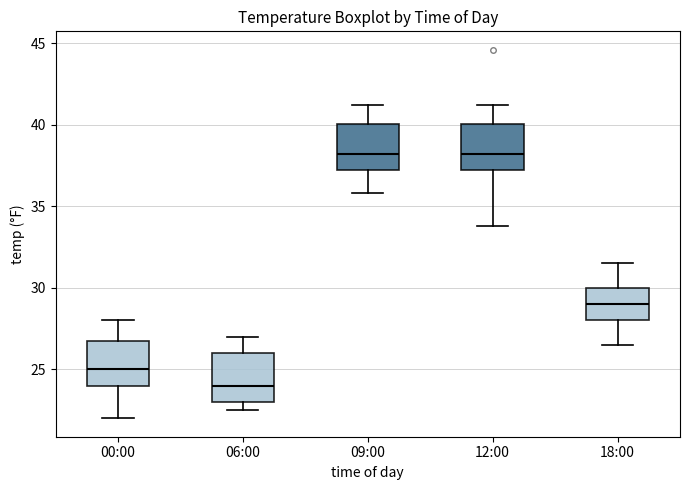

Reading left to right, transcribe this box plot: for each box, give where its median line is, the range the box spans, and where its two whiskers end, as read against the y-axis. The values are not printed on the chart, so give them approximately, as read against the axis.

00:00: median 25.0, box 24.0 to 27.0, whiskers 22.0 to 28.0
06:00: median 24.0, box 23.0 to 26.0, whiskers 22.5 to 27.0
09:00: median 38.0, box 37.0 to 40.0, whiskers 36.0 to 41.0
12:00: median 38.0, box 37.0 to 40.0, whiskers 34.0 to 41.0
18:00: median 29.0, box 28.0 to 30.0, whiskers 26.5 to 31.5